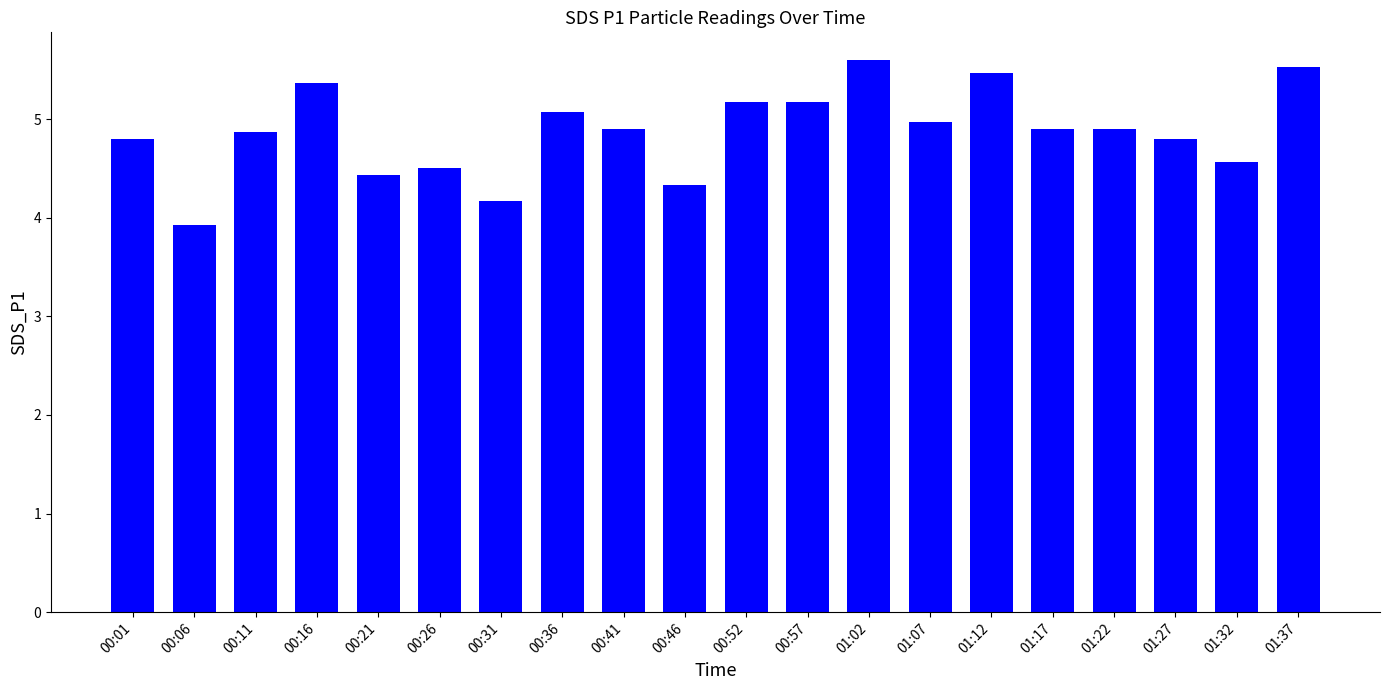

Which label corresponds to the smallest value in the chart?

00:06